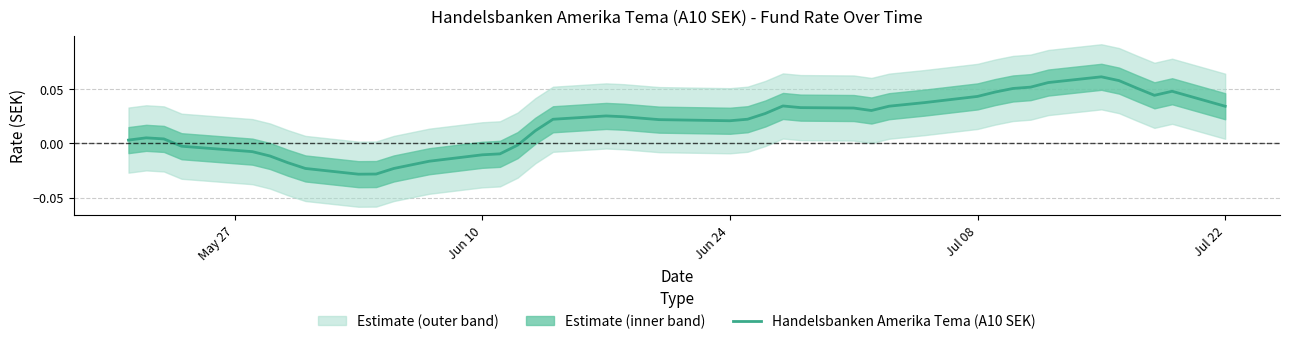

What is the maximum value shown in the chart?

0.1